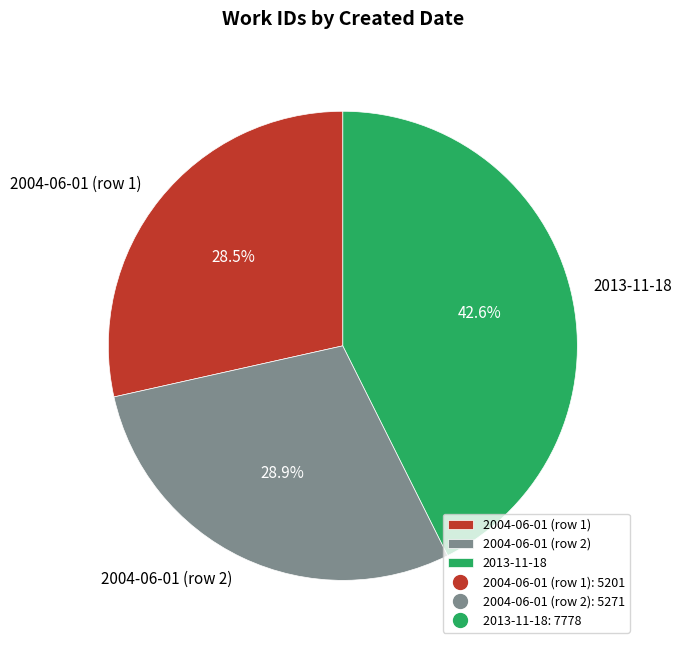

What is the total percentage of 2004-06-01 (row 1) and 2004-06-01 (row 2)?

57.4%